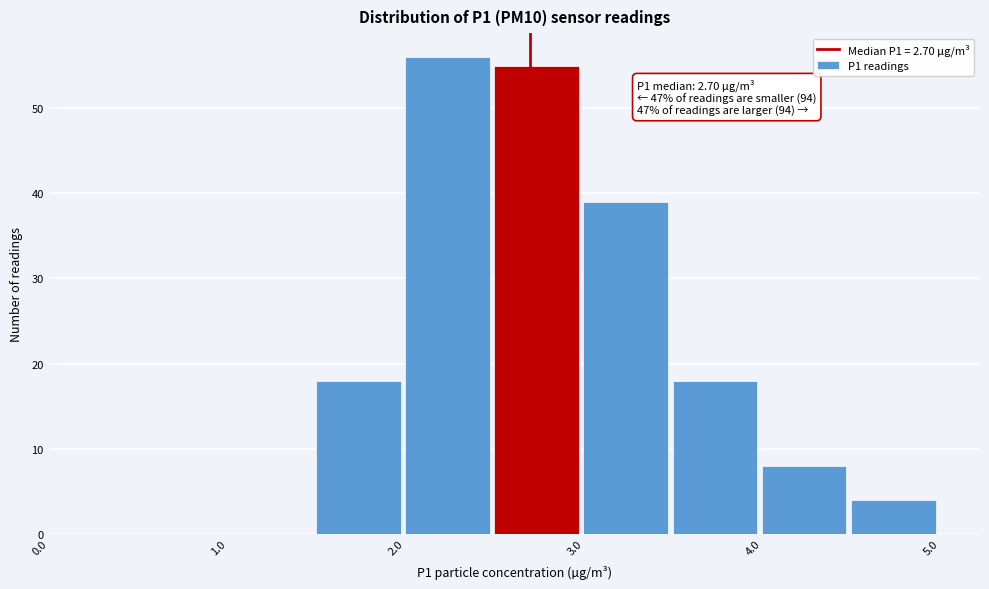

Which range on the x-axis has the tallest bar?

2.0 to 2.5